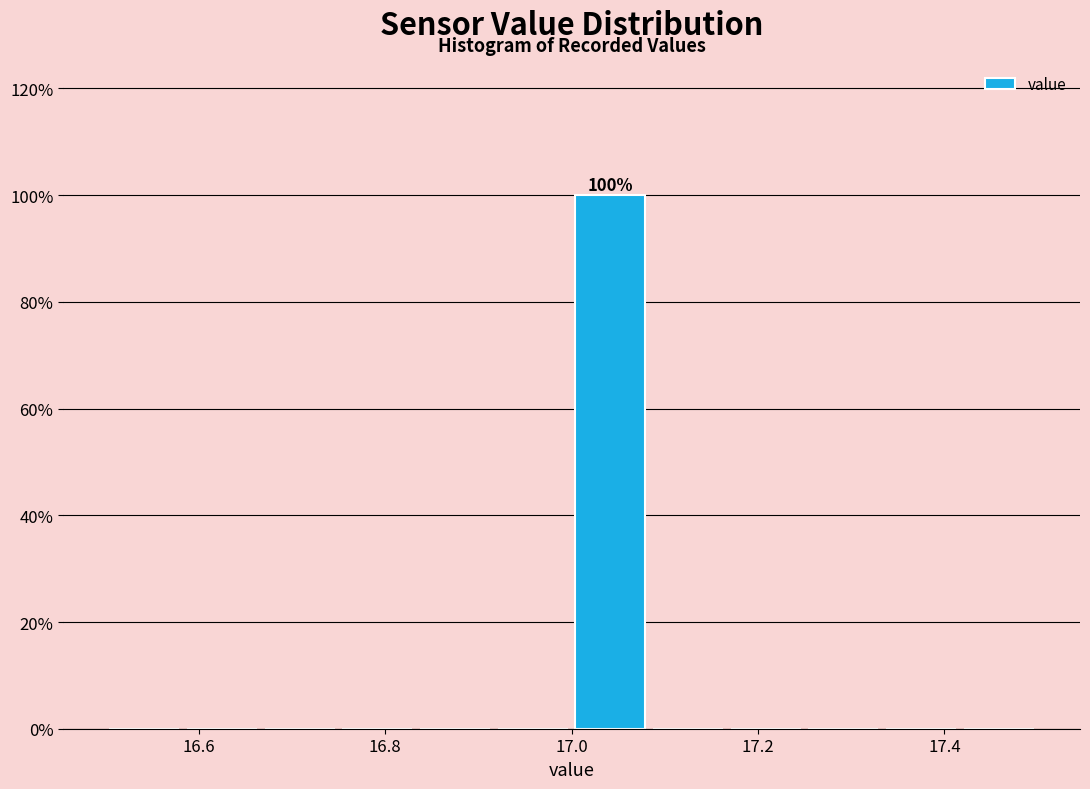

Over which range of the x-axis is the bar tallest?

17.00 to 17.08